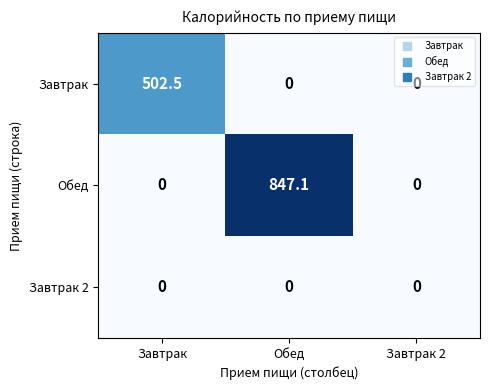

What is the spread (max minus min) of values at Завтрак?

502.5